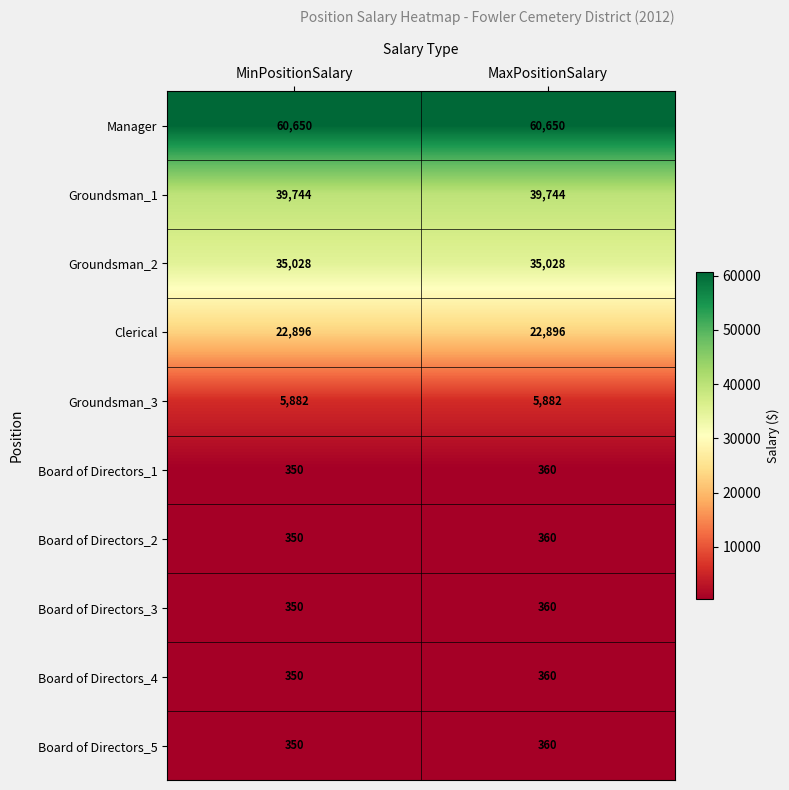

What is the maximum value for Clerical?

22896